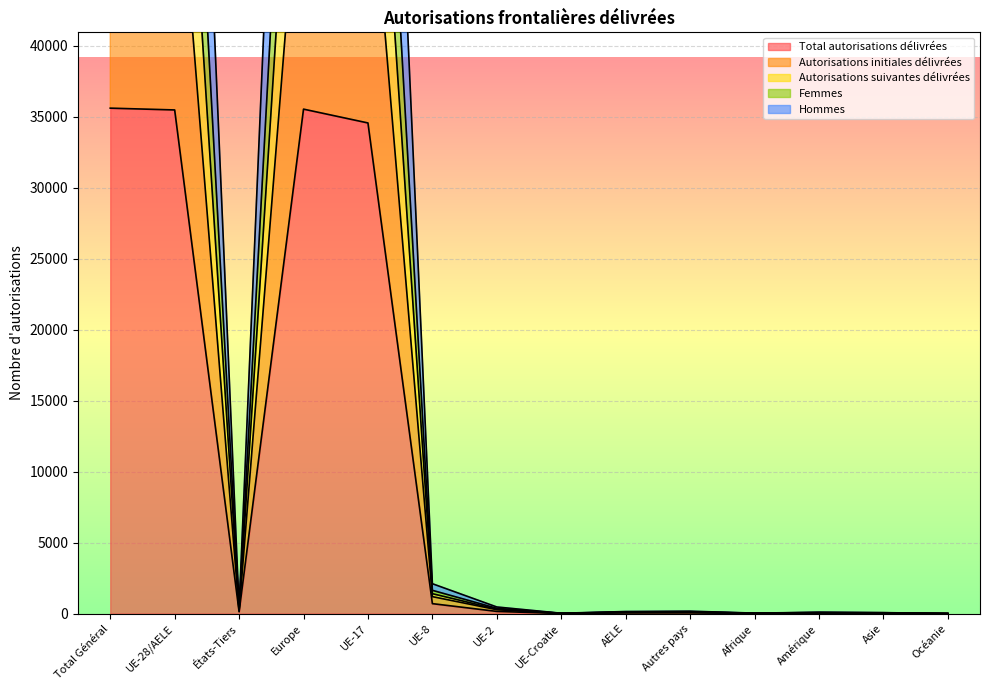

The Total autorisations délivrées series shows 66 at AELE. True or false?

False